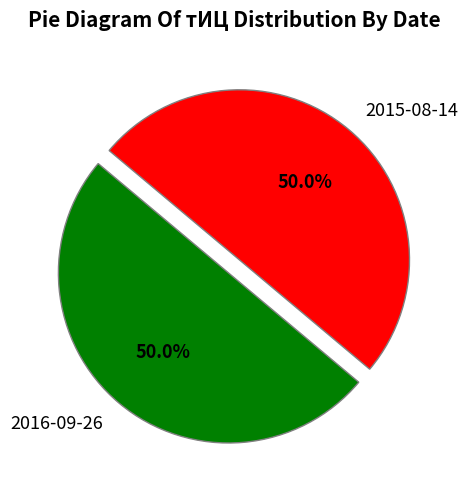

How many slices are in this pie chart?

2